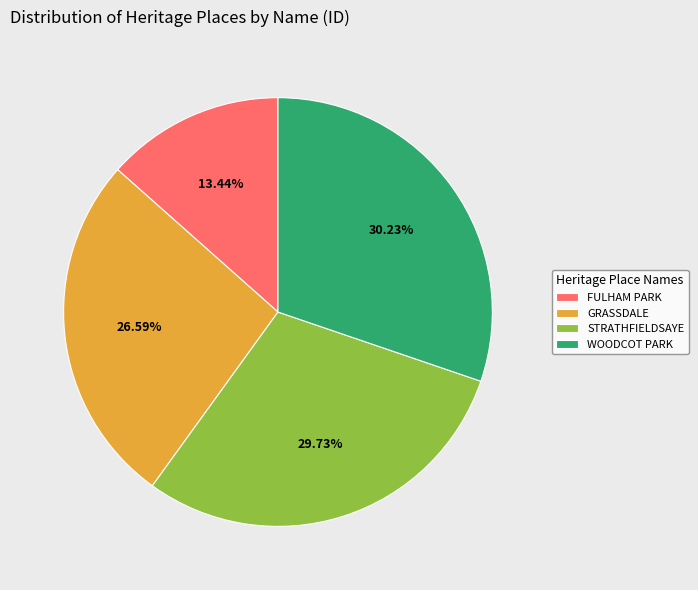

Does any single category account for the majority?

No